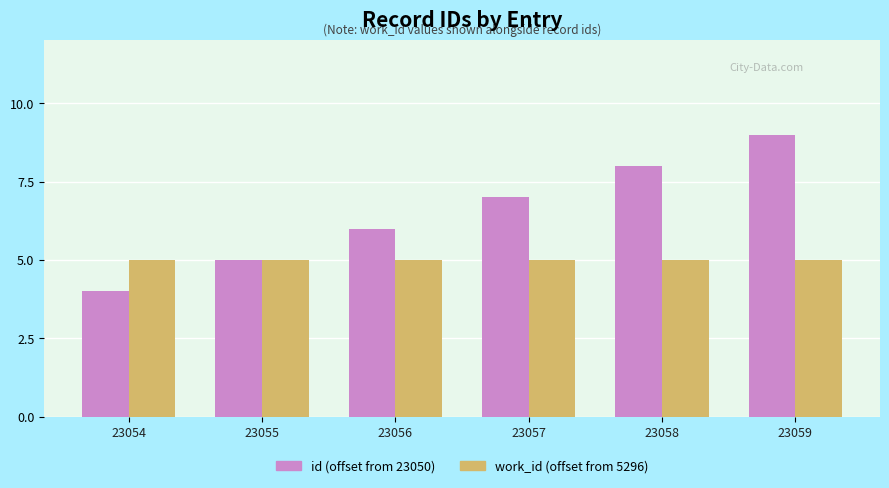

Reading left to right, what are all the values shown in this chart?

id (offset from 23050): 4	5	6	7	8	9
work_id (offset from 5296): 5	5	5	5	5	5